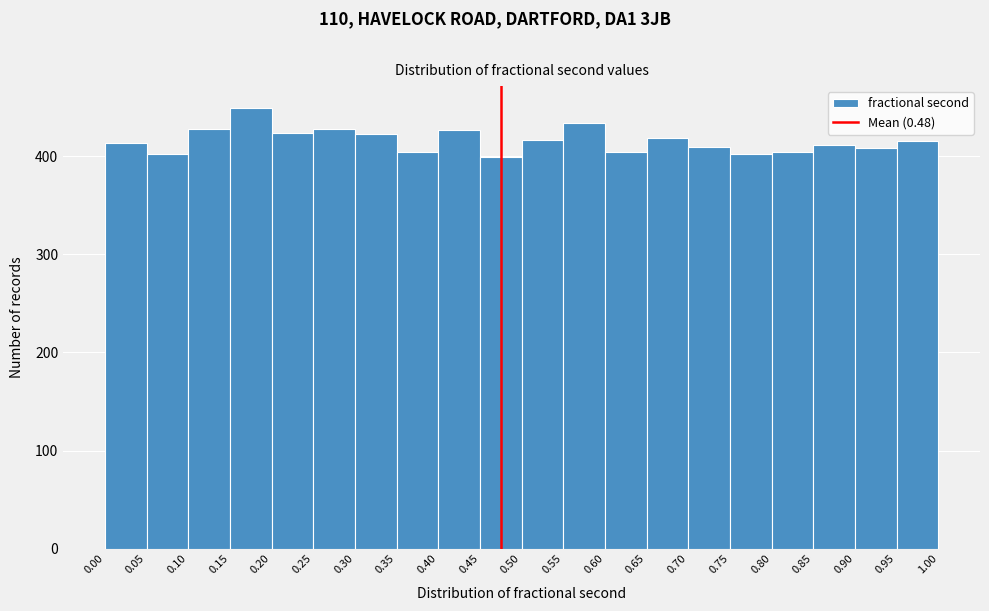

What is the height of the bar covering 0.90 to 0.95 on the x-axis? The values are not printed on the chart, so give them approximately, as read against the axis.

410